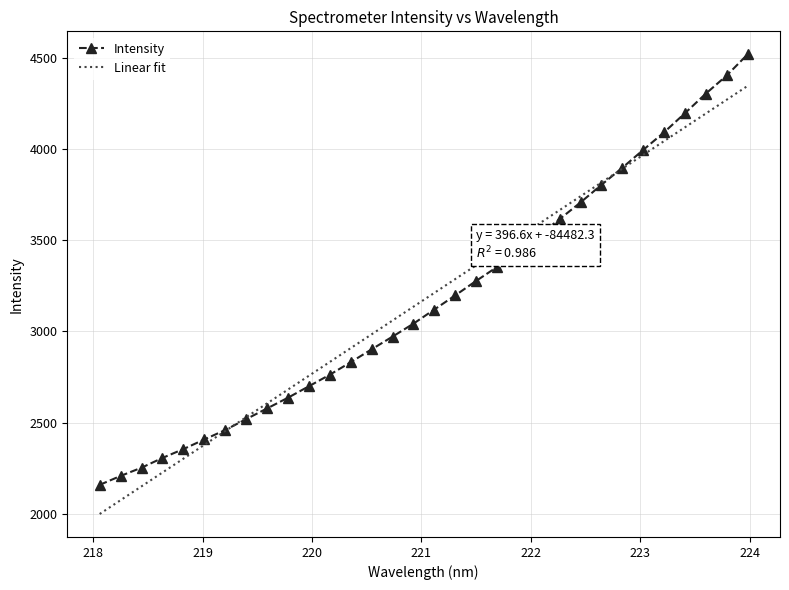

What is the sum of all values?

101535.0